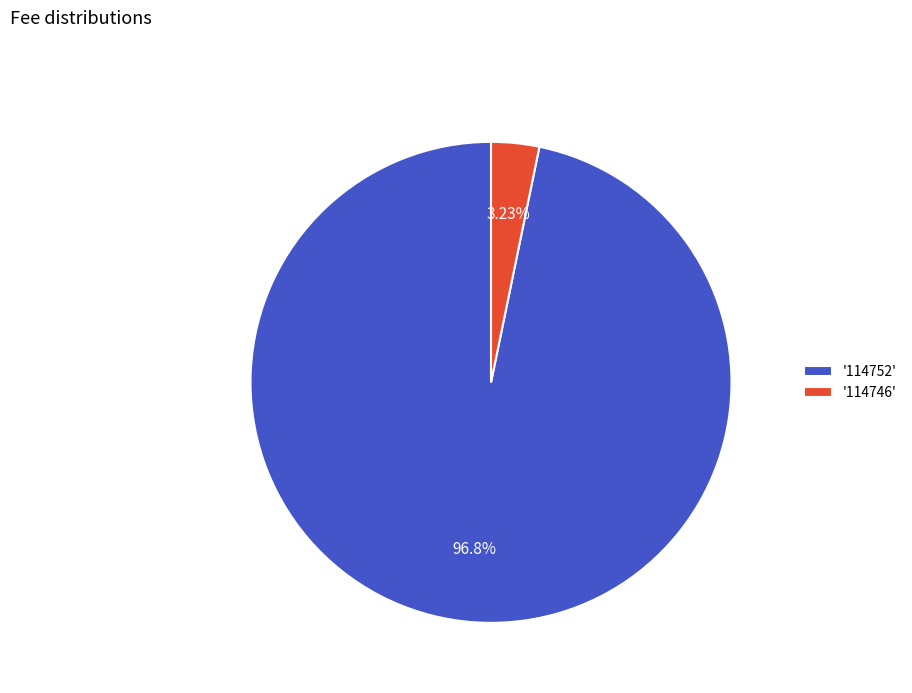

To the nearest percent, what is the average slice percentage?

50%